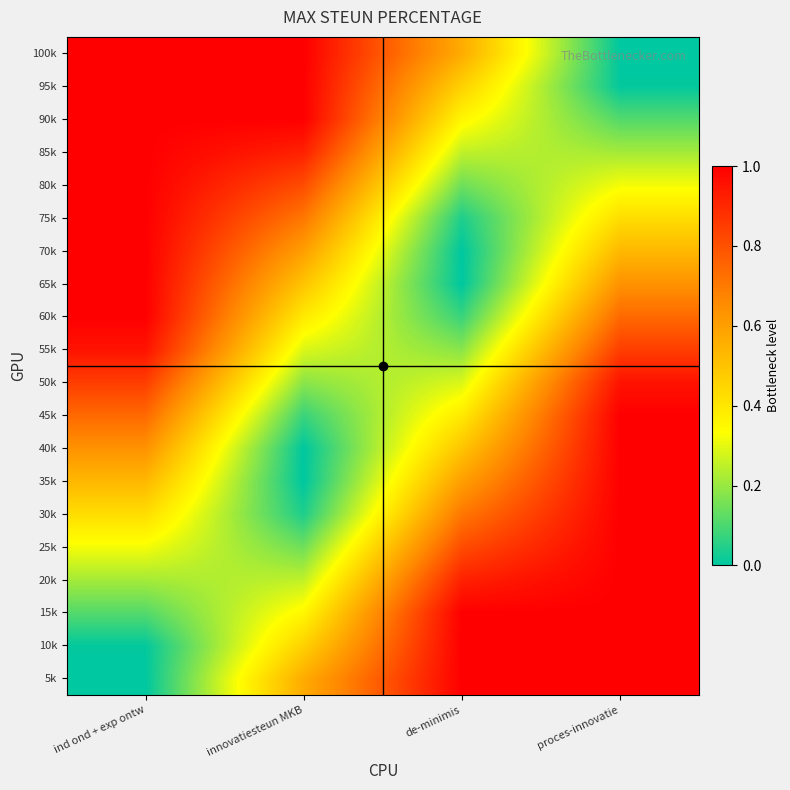

Reading left to right, extract all data points from this chart.

5k: ind ond + exp ontw=0.0	innovatiesteun MKB=0.6	de-minimis=1.0	proces-innovatie=1.0
10k: ind ond + exp ontw=0.0	innovatiesteun MKB=0.5	de-minimis=1.0	proces-innovatie=1.0
15k: ind ond + exp ontw=0.1	innovatiesteun MKB=0.4	de-minimis=1.0	proces-innovatie=1.0
20k: ind ond + exp ontw=0.2	innovatiesteun MKB=0.3	de-minimis=0.9	proces-innovatie=1.0
25k: ind ond + exp ontw=0.3	innovatiesteun MKB=0.1	de-minimis=0.8	proces-innovatie=1.0
30k: ind ond + exp ontw=0.4	innovatiesteun MKB=0.0	de-minimis=0.7	proces-innovatie=1.0
35k: ind ond + exp ontw=0.5	innovatiesteun MKB=0.0	de-minimis=0.6	proces-innovatie=1.0
40k: ind ond + exp ontw=0.6	innovatiesteun MKB=0.0	de-minimis=0.5	proces-innovatie=1.0
45k: ind ond + exp ontw=0.7	innovatiesteun MKB=0.1	de-minimis=0.4	proces-innovatie=1.0
50k: ind ond + exp ontw=0.8	innovatiesteun MKB=0.2	de-minimis=0.3	proces-innovatie=1.0
55k: ind ond + exp ontw=1.0	innovatiesteun MKB=0.3	de-minimis=0.2	proces-innovatie=0.8
60k: ind ond + exp ontw=1.0	innovatiesteun MKB=0.4	de-minimis=0.1	proces-innovatie=0.7
65k: ind ond + exp ontw=1.0	innovatiesteun MKB=0.5	de-minimis=0.0	proces-innovatie=0.6
70k: ind ond + exp ontw=1.0	innovatiesteun MKB=0.6	de-minimis=0.0	proces-innovatie=0.5
75k: ind ond + exp ontw=1.0	innovatiesteun MKB=0.7	de-minimis=0.0	proces-innovatie=0.4
80k: ind ond + exp ontw=1.0	innovatiesteun MKB=0.8	de-minimis=0.1	proces-innovatie=0.3
85k: ind ond + exp ontw=1.0	innovatiesteun MKB=0.9	de-minimis=0.3	proces-innovatie=0.2
90k: ind ond + exp ontw=1.0	innovatiesteun MKB=1.0	de-minimis=0.4	proces-innovatie=0.1
95k: ind ond + exp ontw=1.0	innovatiesteun MKB=1.0	de-minimis=0.5	proces-innovatie=0.0
100k: ind ond + exp ontw=1.0	innovatiesteun MKB=1.0	de-minimis=0.6	proces-innovatie=0.0